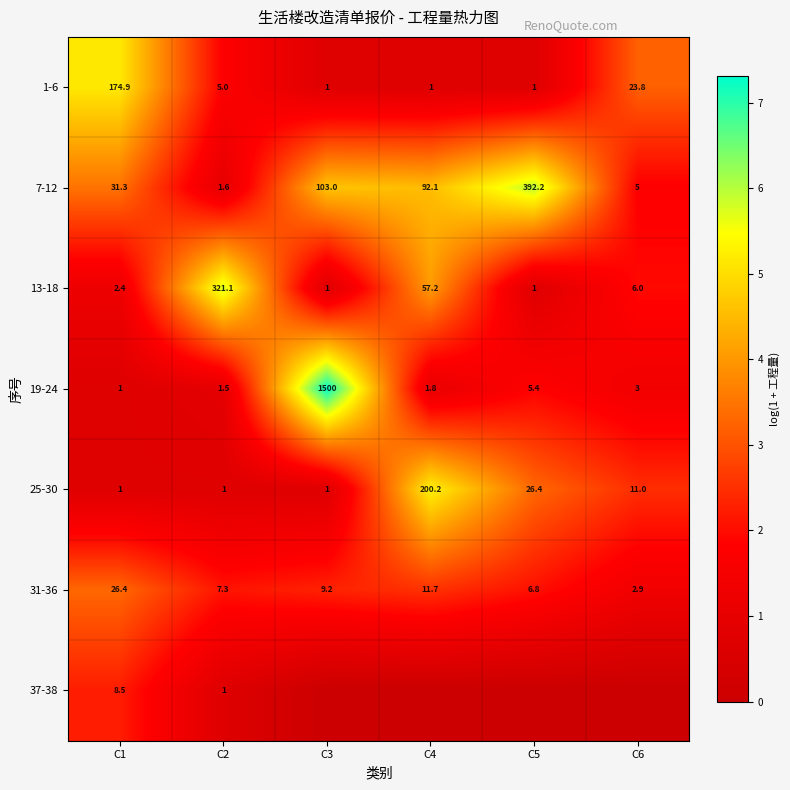

At which category is the sum across all series the highest?

C4